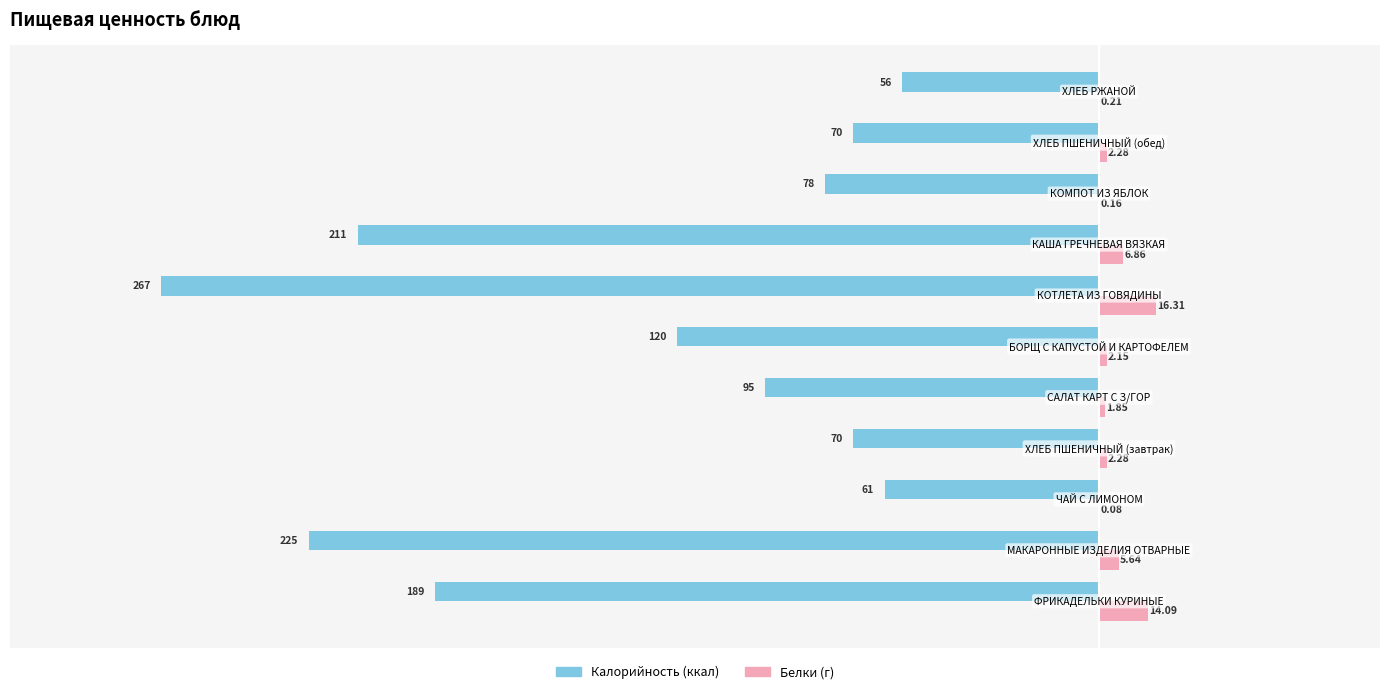

How many distinct data groups are displayed?

2